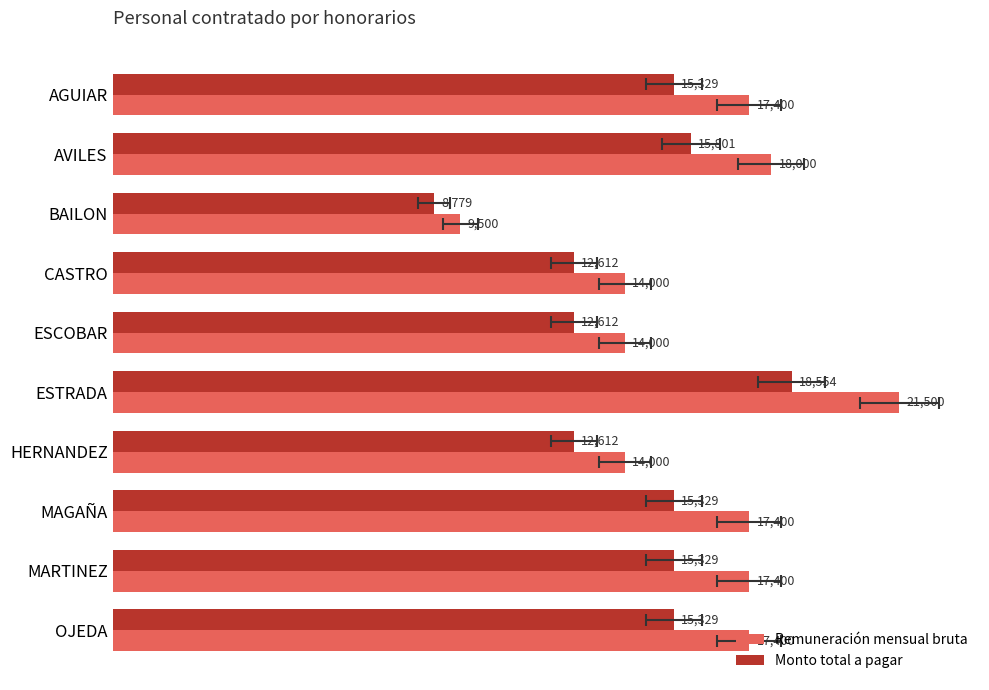

The Remuneración mensual bruta series shows 28914.9 at OJEDA. True or false?

False